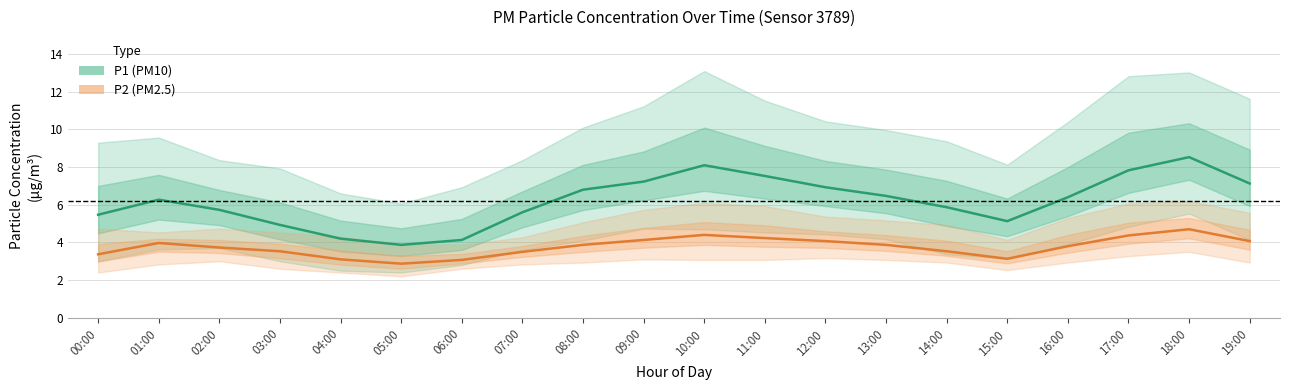

Does the chart have visible grid lines?

Yes